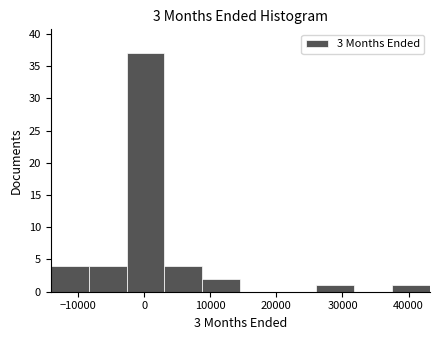

Which range on the x-axis has the tallest bar?

-3000 to 3000